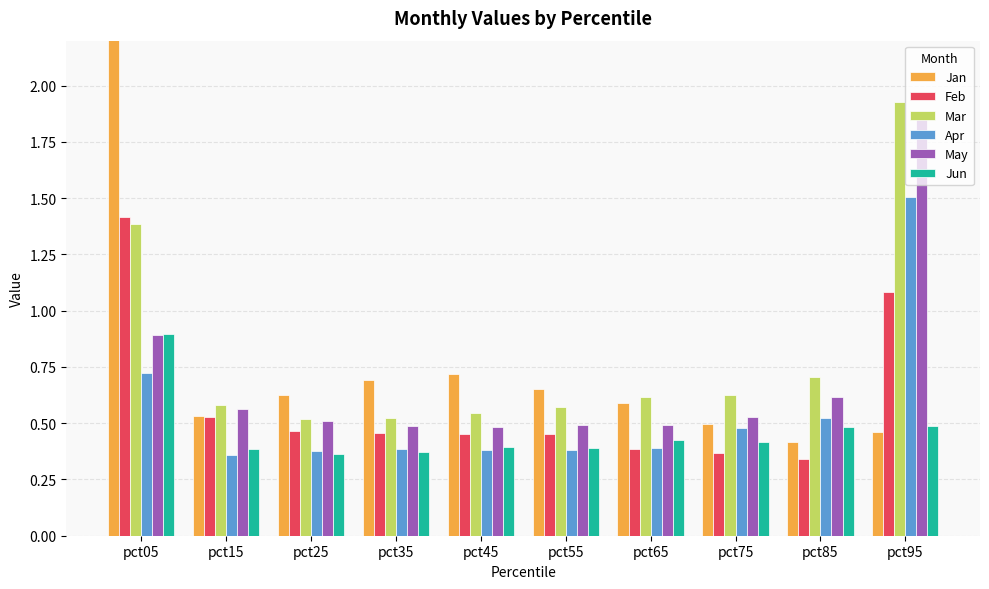

Does the chart contain stacked bars?

No